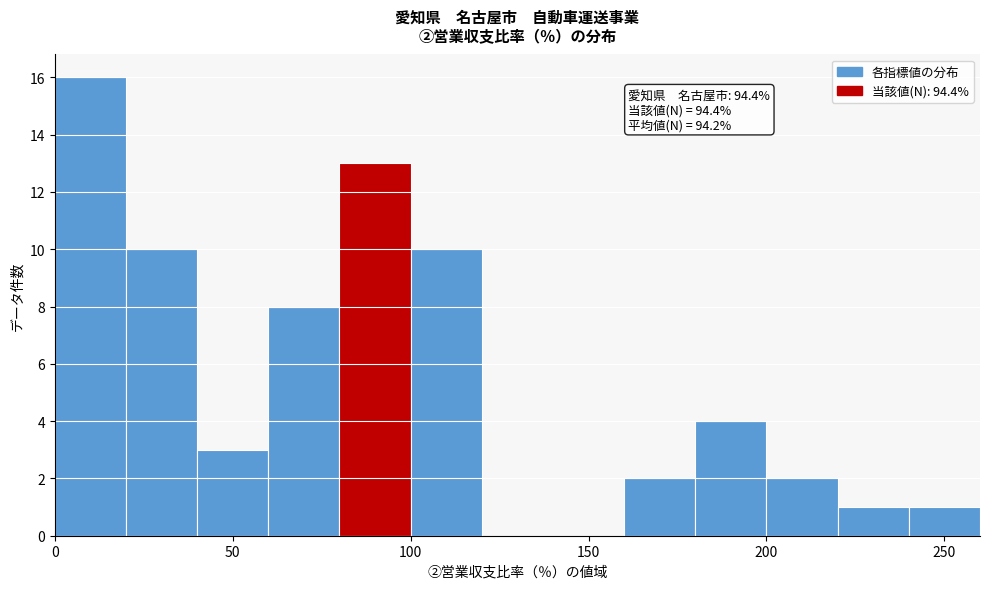

Over which range of the x-axis is the bar tallest?

0 to 20